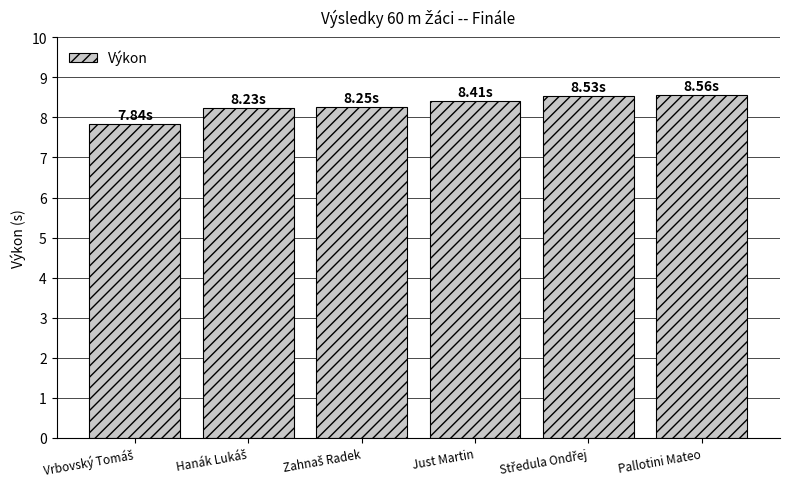

What is the minimum value shown in the chart?

7.8